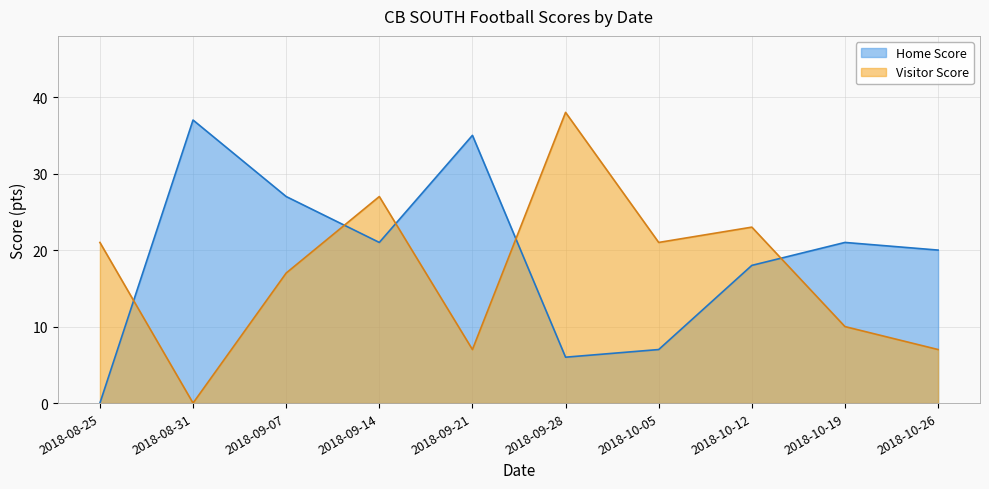

Does the chart have visible grid lines?

Yes